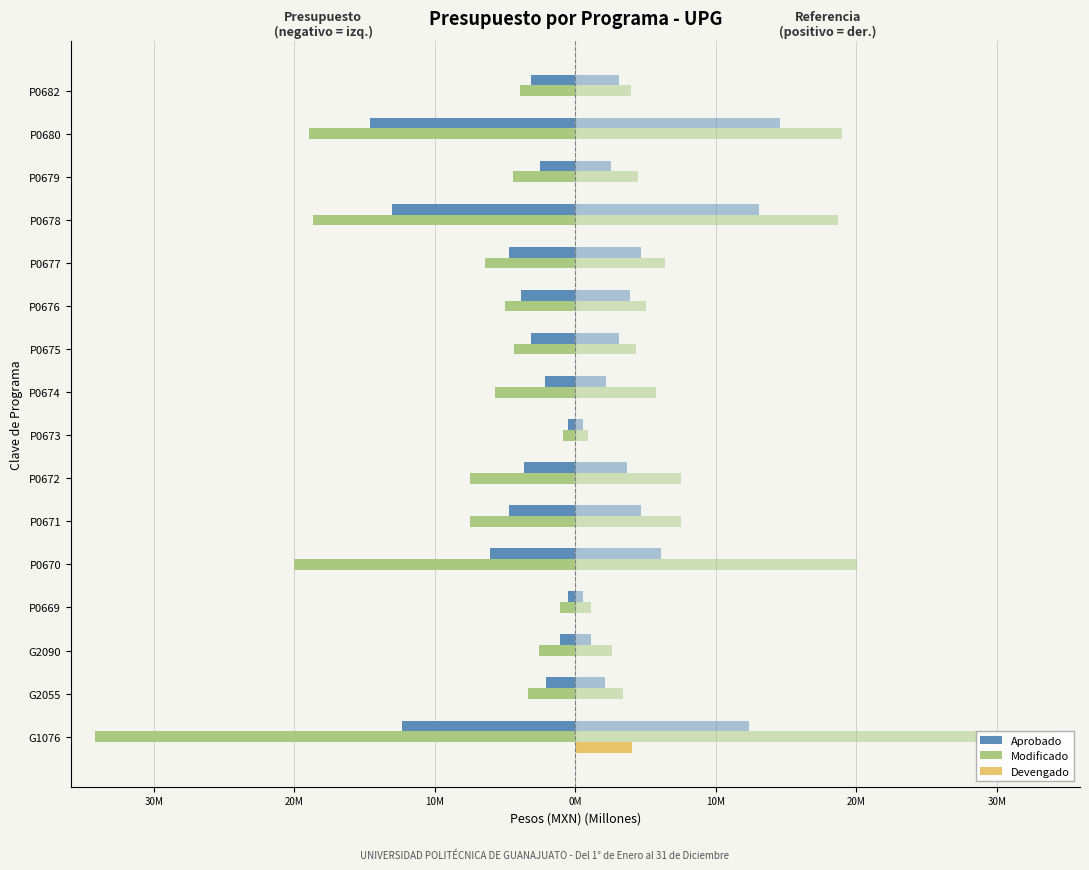

At how many categories does at least one series exceed -1?

16